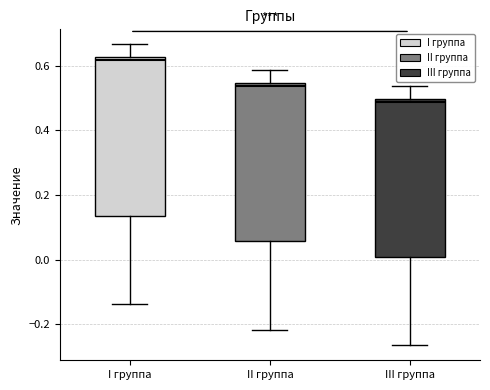

Where is the lower edge of the box for II группа on the y-axis? The values are not printed on the chart, so give them approximately, as read against the axis.

0.06